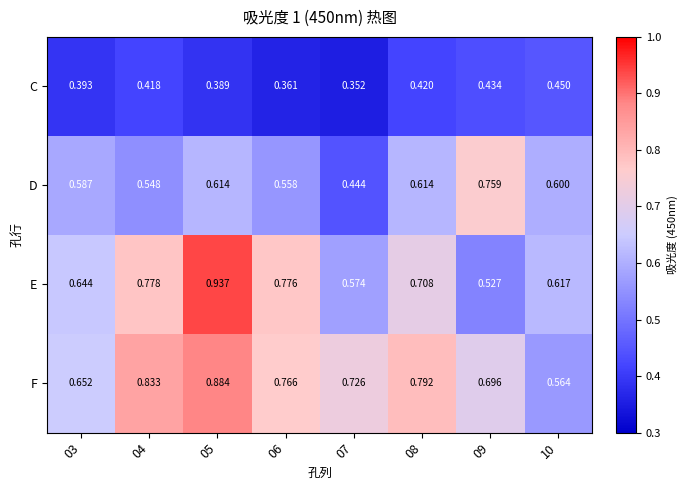

Which series changed the most between 04 and 09?

E